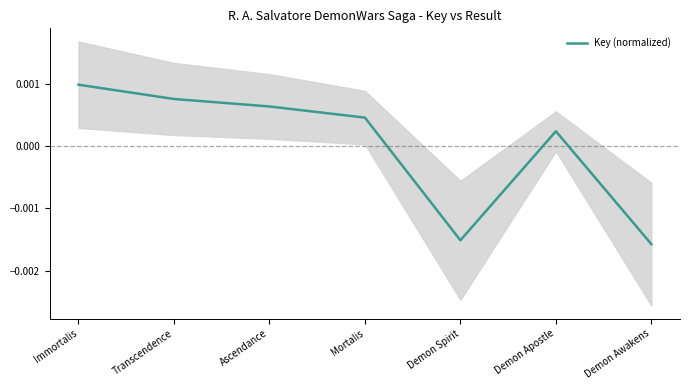

How many categories are shown in the chart?

7